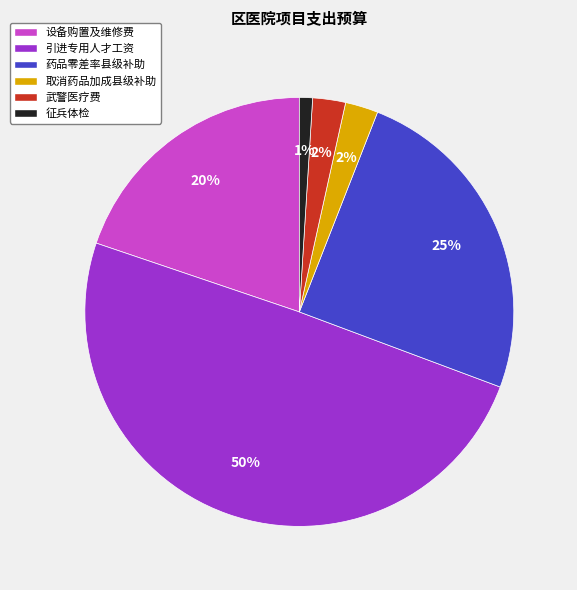

Which has a higher value, 取消药品加成县级补助 or 引进专用人才工资?

引进专用人才工资